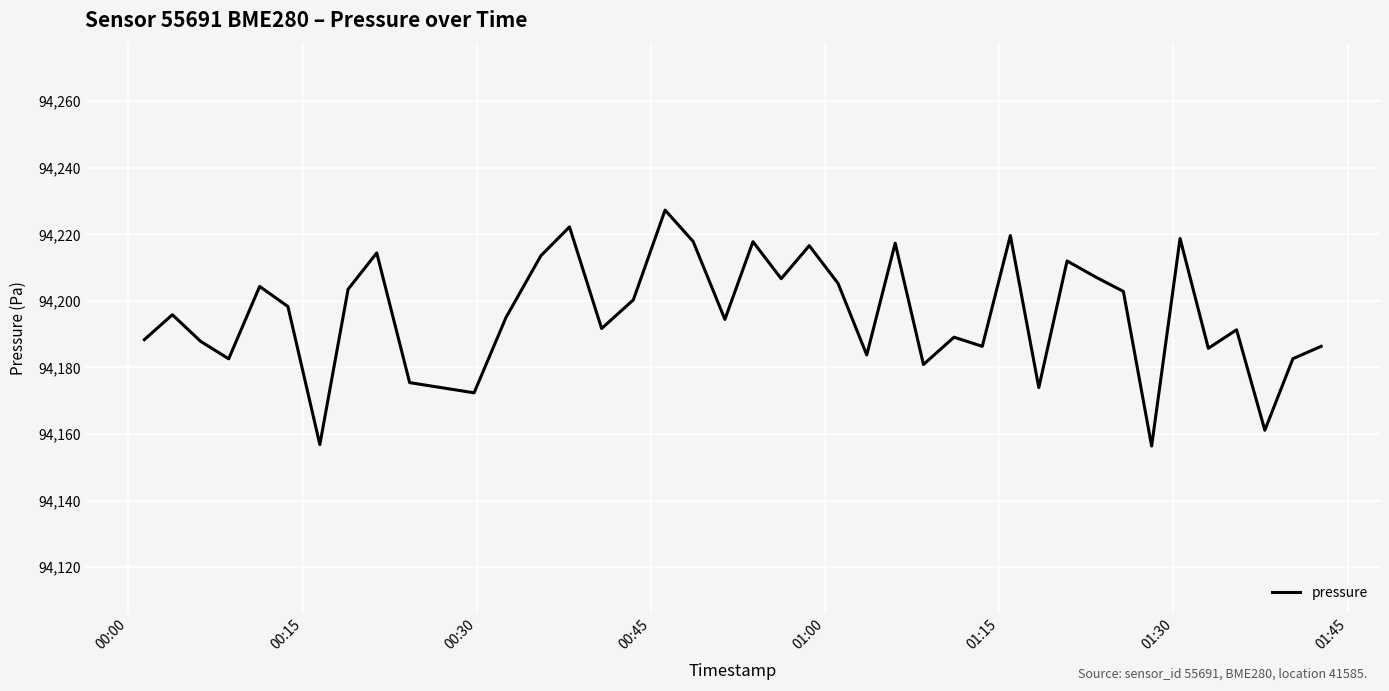

What is the difference between the maximum and minimum values?

70.9